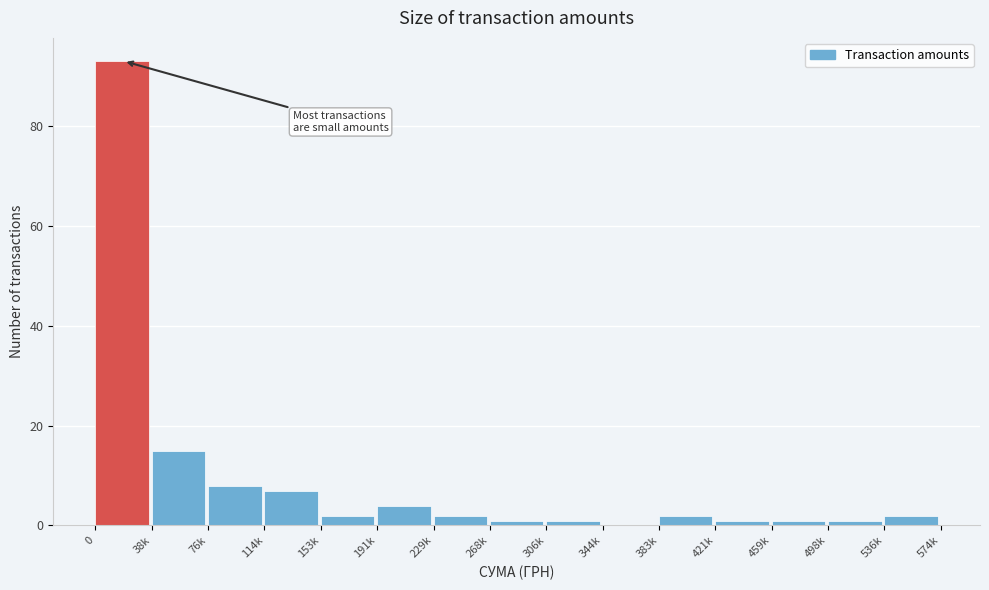

Reading right to left, extract all data points from this chart.

536k=2	498k=1	459k=1	421k=1	383k=2	344k=0	306k=1	268k=1	229k=2	191k=4	153k=2	114k=7	76k=8	38k=15	0=93